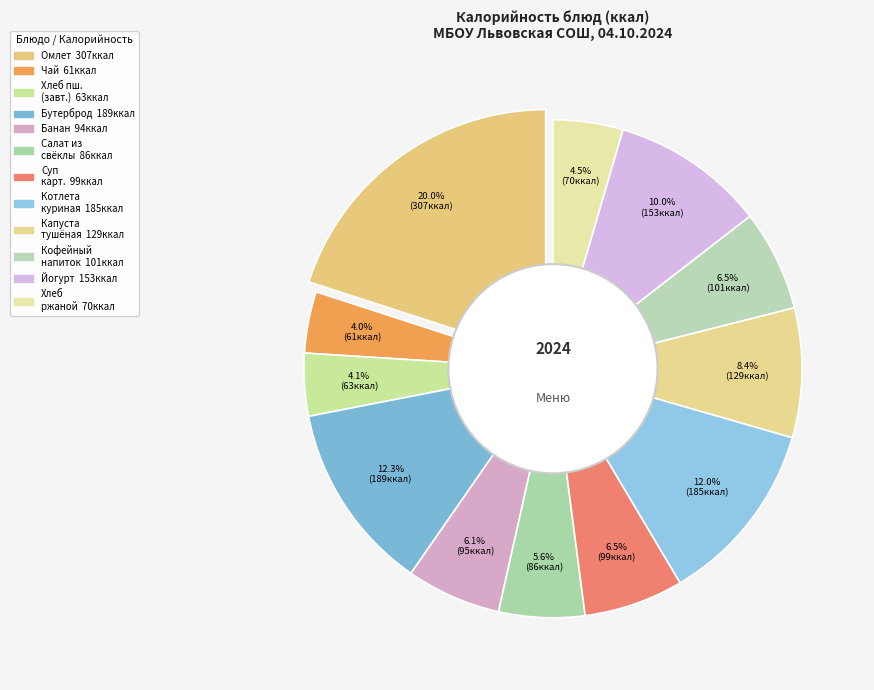

Between Суп картофельный с мясными фрикадельками and Капуста тушёная, which is larger?

Капуста тушёная